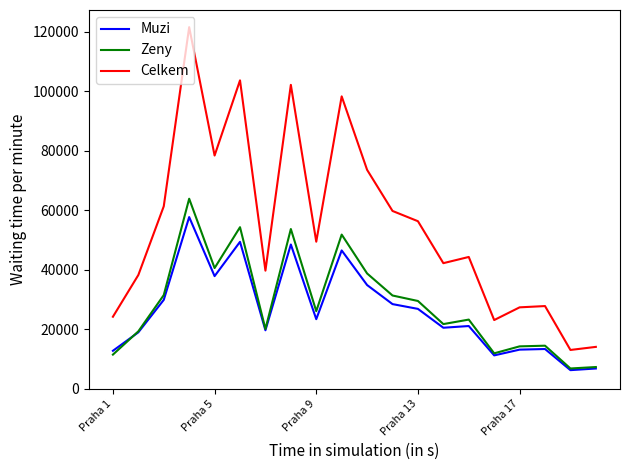

What is the greatest value displayed?

121469